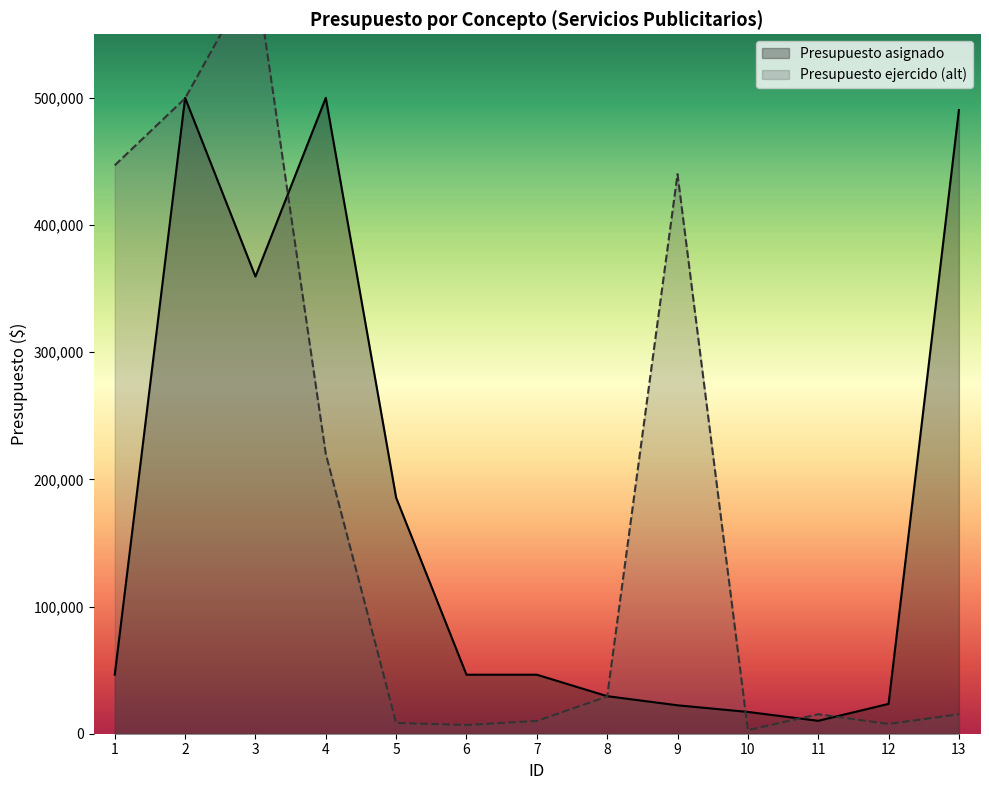

Between 9 and 4, which is larger?

4